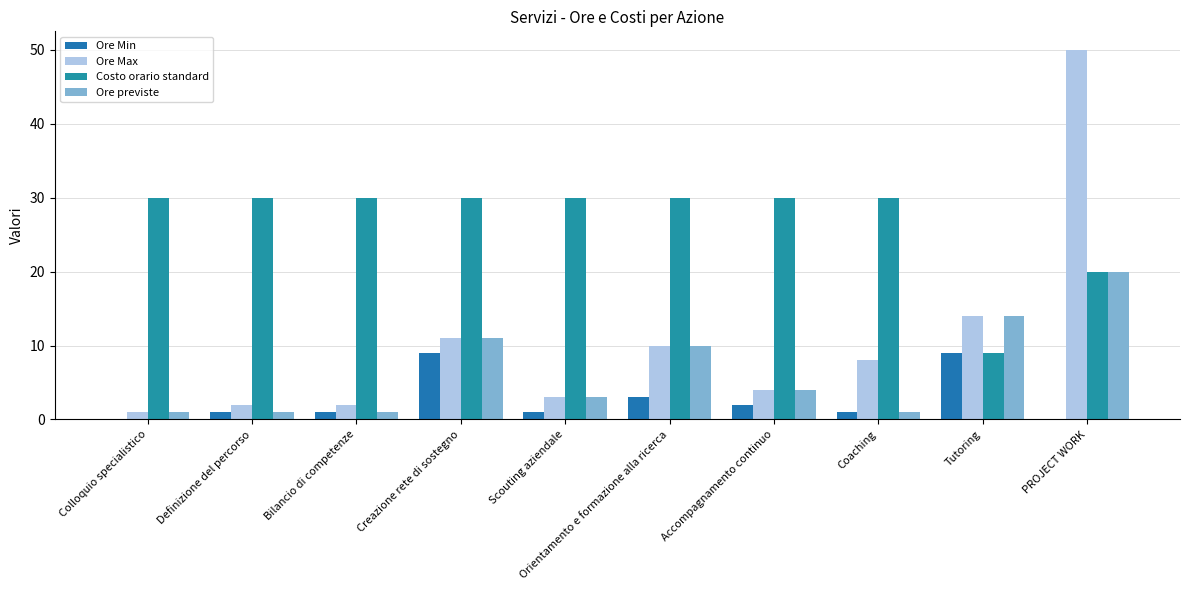

How many categories are shown in the chart?

10